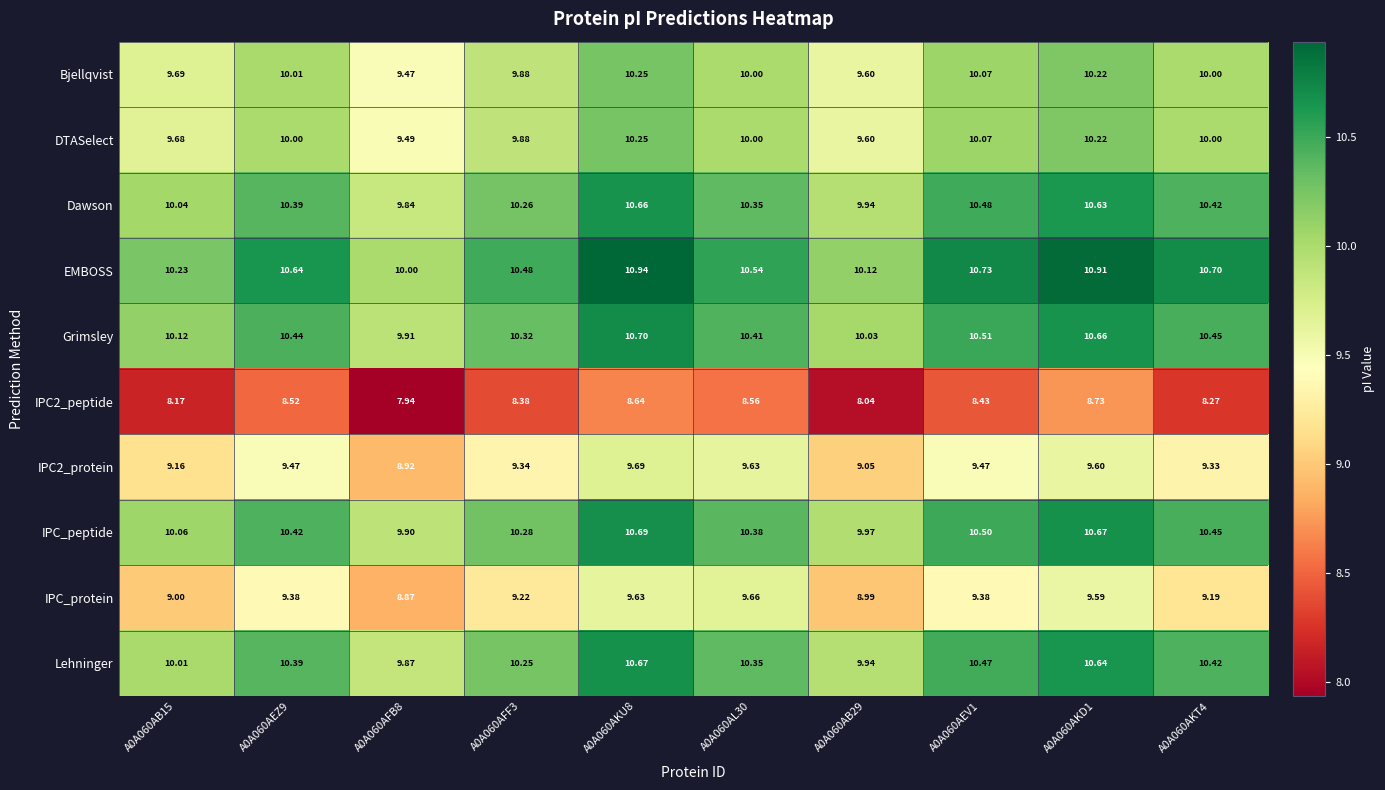

At which category is the sum across all series the highest?

A0A060AKU8